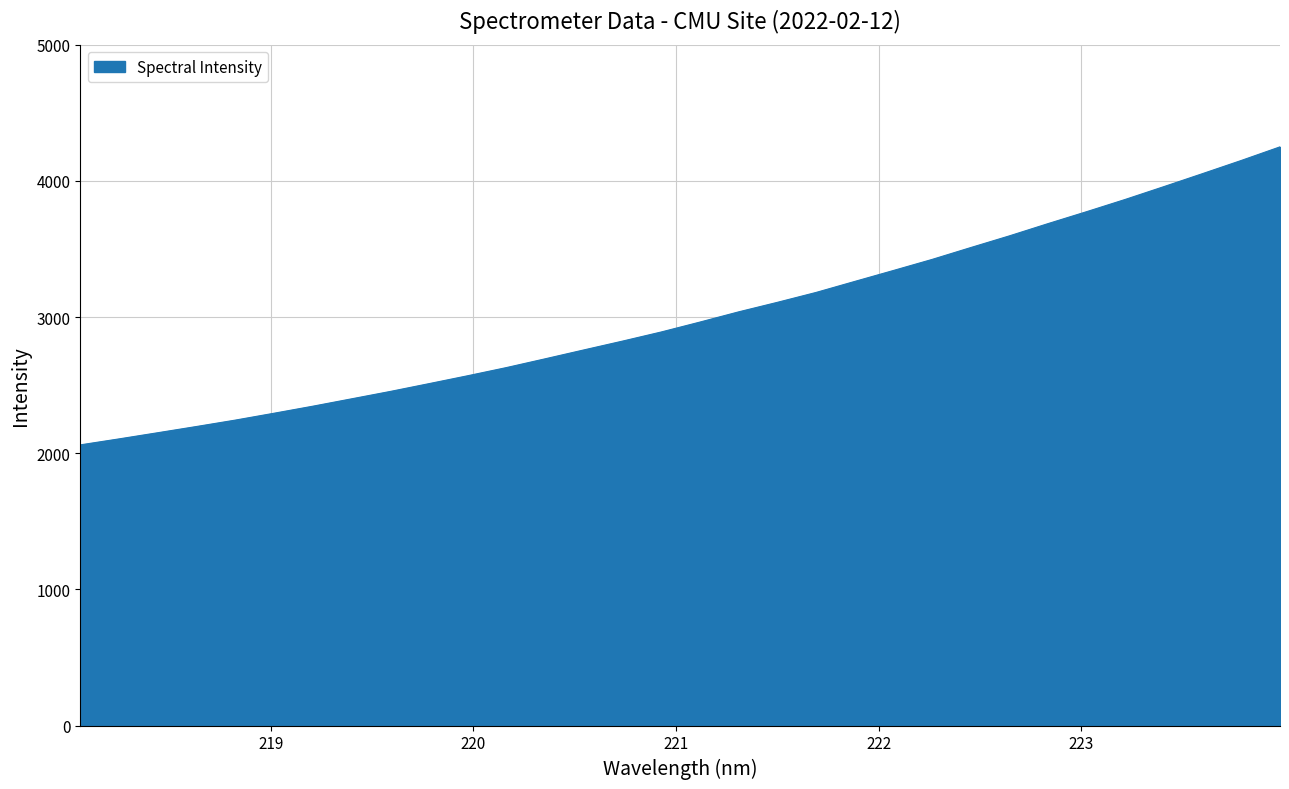

What is the maximum value shown in the chart?

4250.2